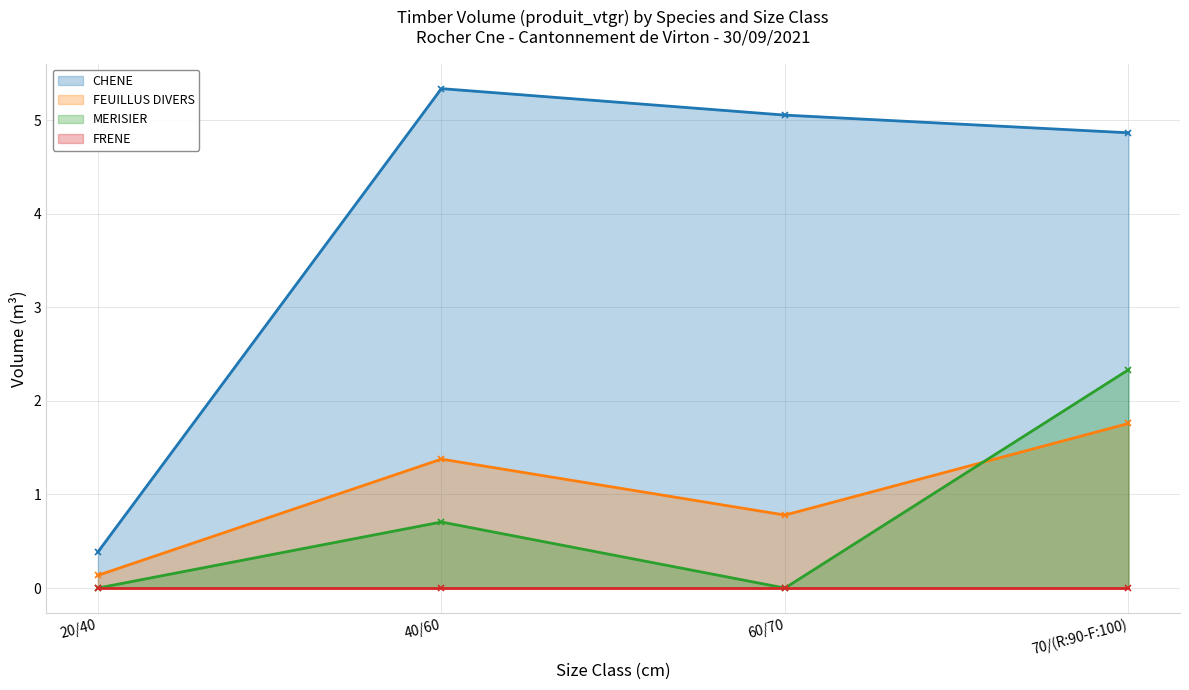

Count the MERISIER values in the range 0 to 2.

3